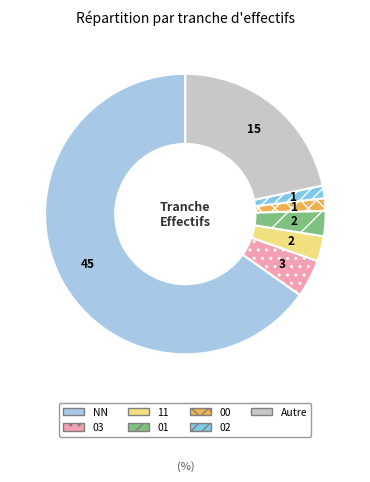

Is the sum of Autre and 03 greater than half?

No